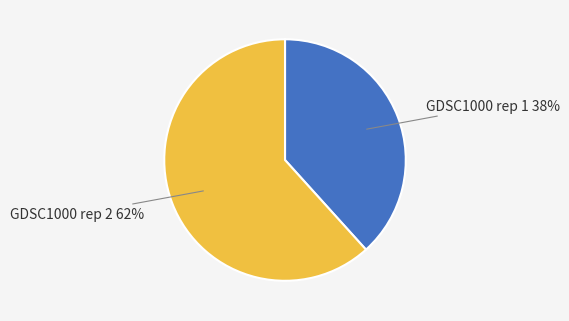

Does GDSC1000 rep 1 represent more than half of the total?

No